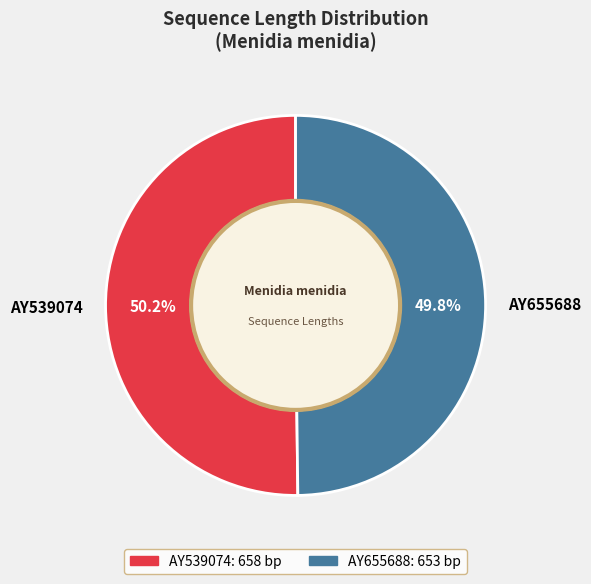

To the nearest percent, what is the combined percentage of AY655688 and AY539074?

100%